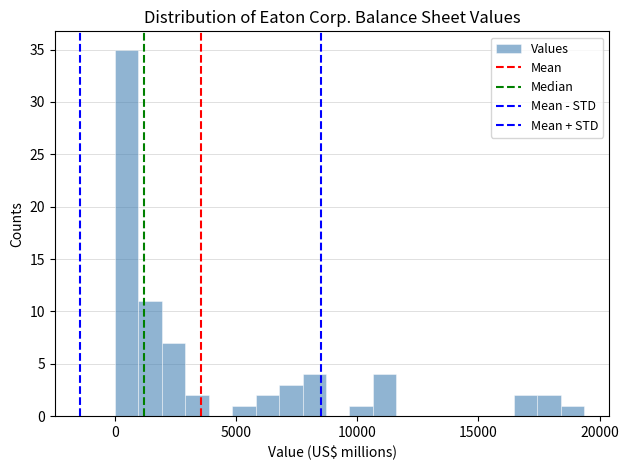

Around what value on the x-axis is the tallest bar? Give the approximate position of its centre, as read against the axis.

500